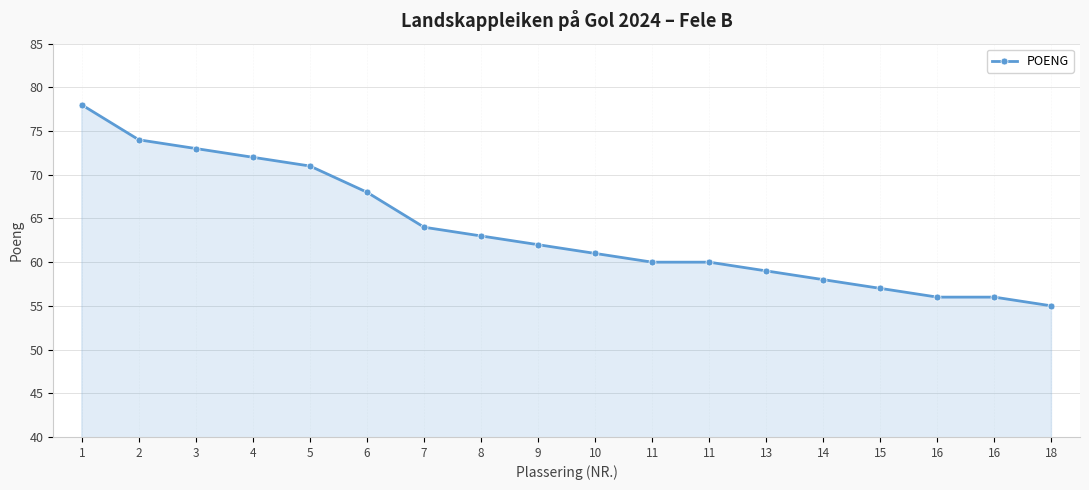

What is the value of the 13th point from the left?

59